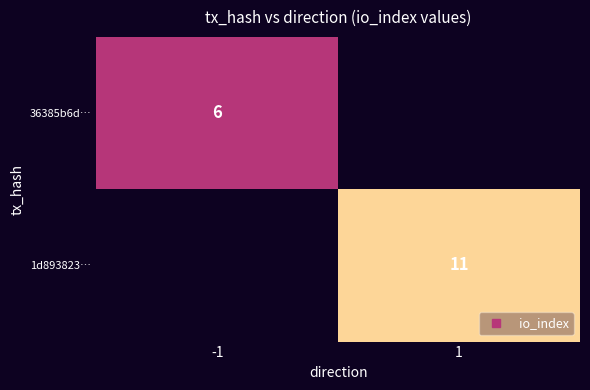

What is the greatest value displayed?

11.0